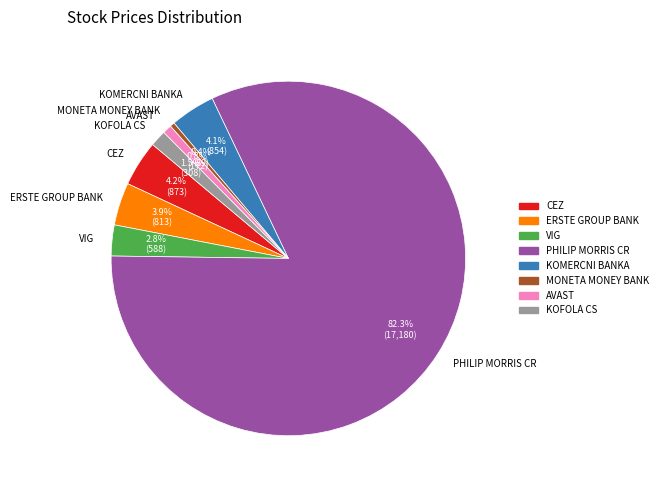

Which has a higher value, PHILIP MORRIS CR or AVAST?

PHILIP MORRIS CR